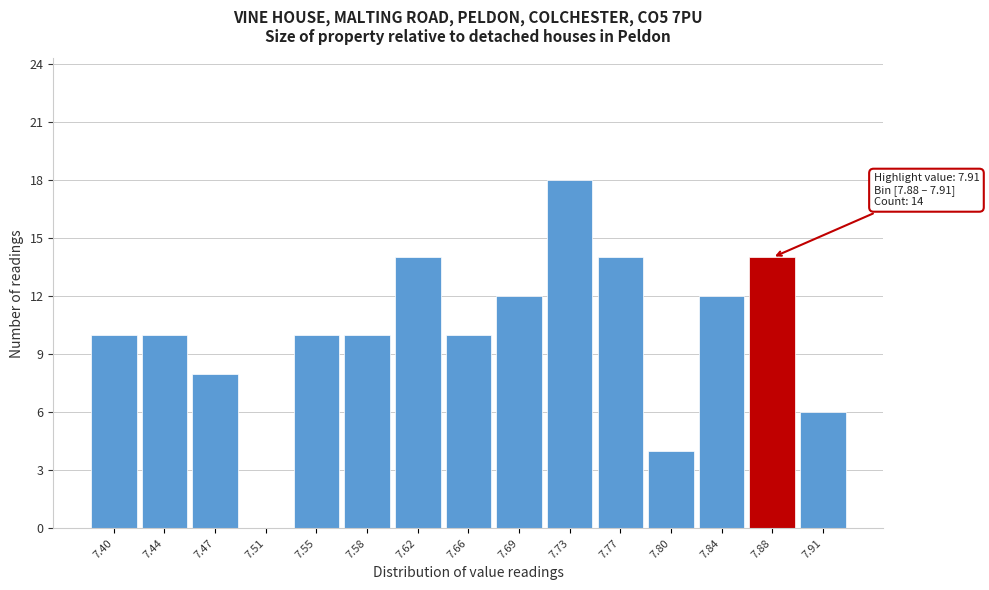

Reading left to right, list all the values displayed in this chart.

7.40=10	7.44=10	7.47=8	7.51=0	7.55=10	7.58=10	7.62=14	7.66=10	7.69=12	7.73=18	7.77=14	7.80=4	7.84=12	7.88=14	7.91=6